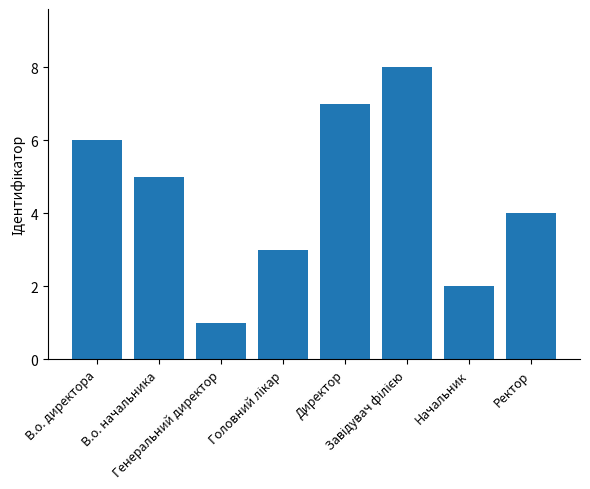

Which category has the lowest value across all series?

Генеральний директор